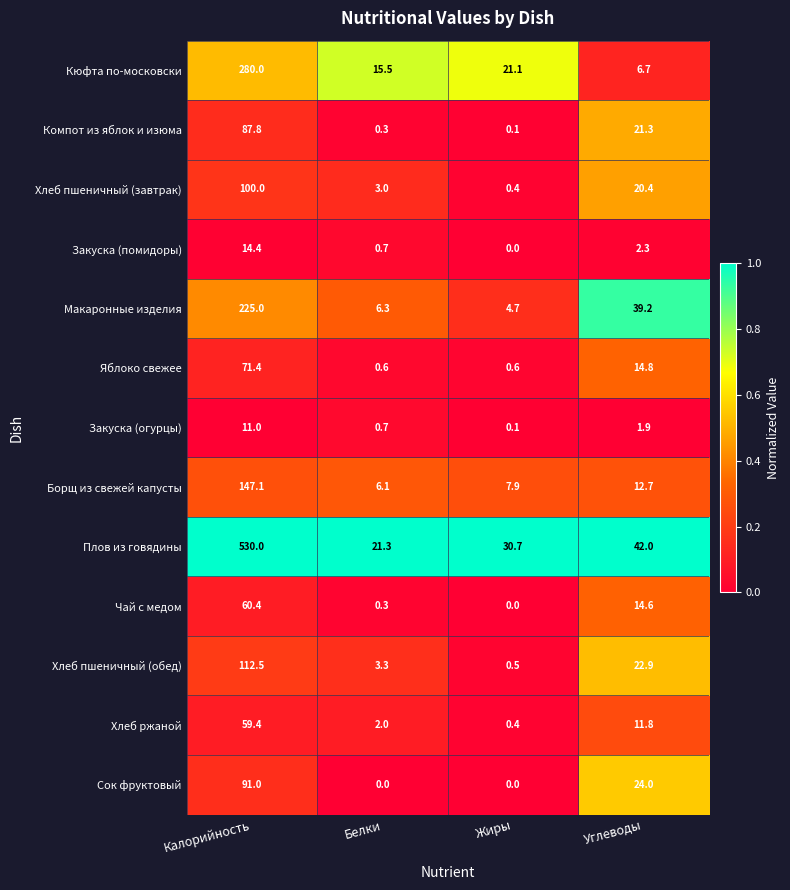

What is the total value across all series at Калорийность?

1790.0